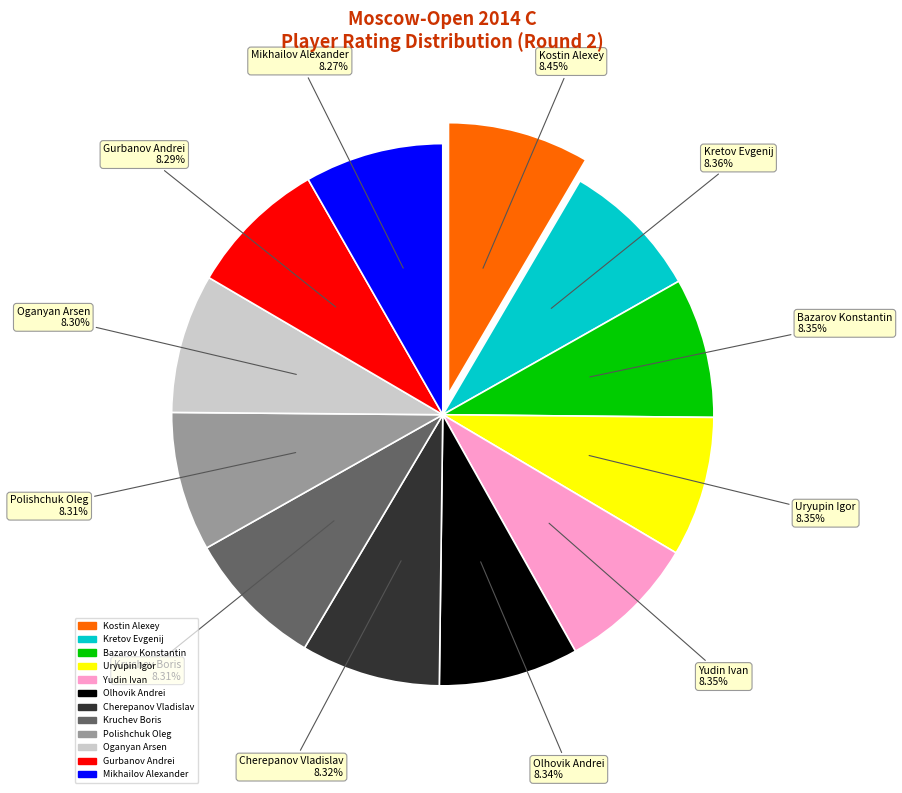

Is there any slice that represents more than half of the pie?

No